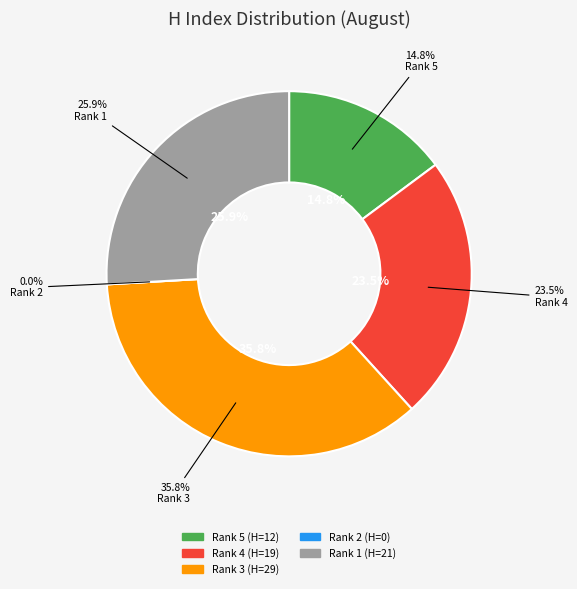

Does Psychologia represent more than half of the total?

No